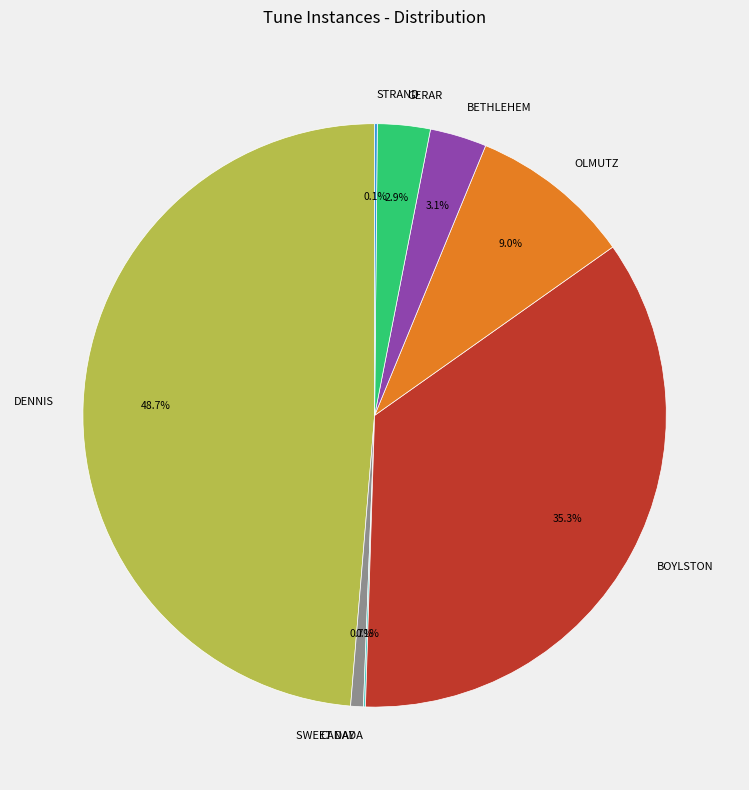

Combined, what portion of the pie is GERAR and BOYLSTON?

38.2%